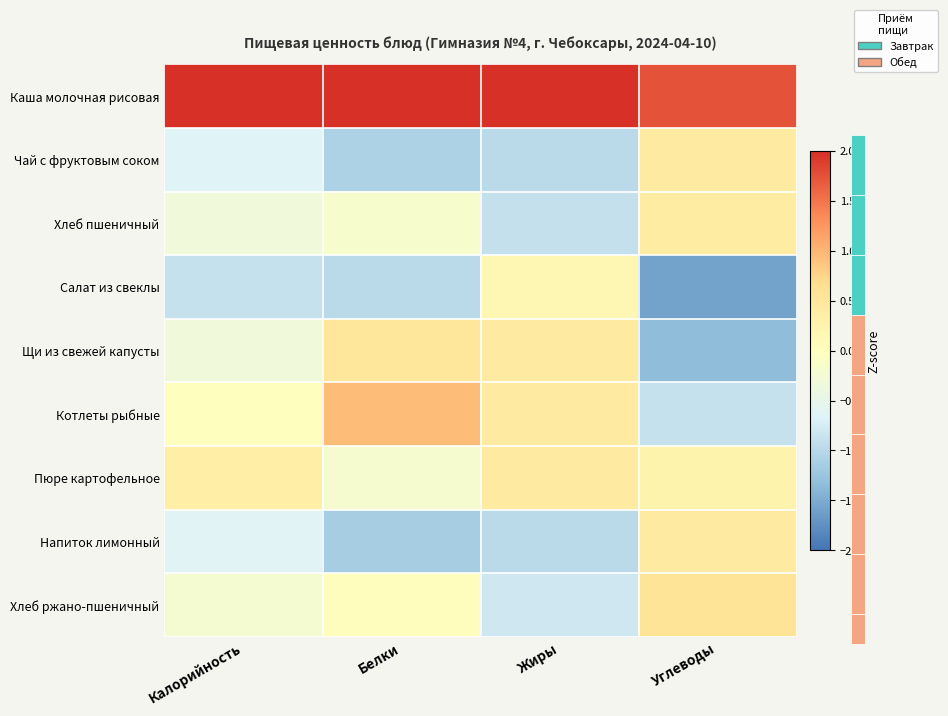

What is the approximate value of Хлеб пшеничный at Калорийность?

-0.3